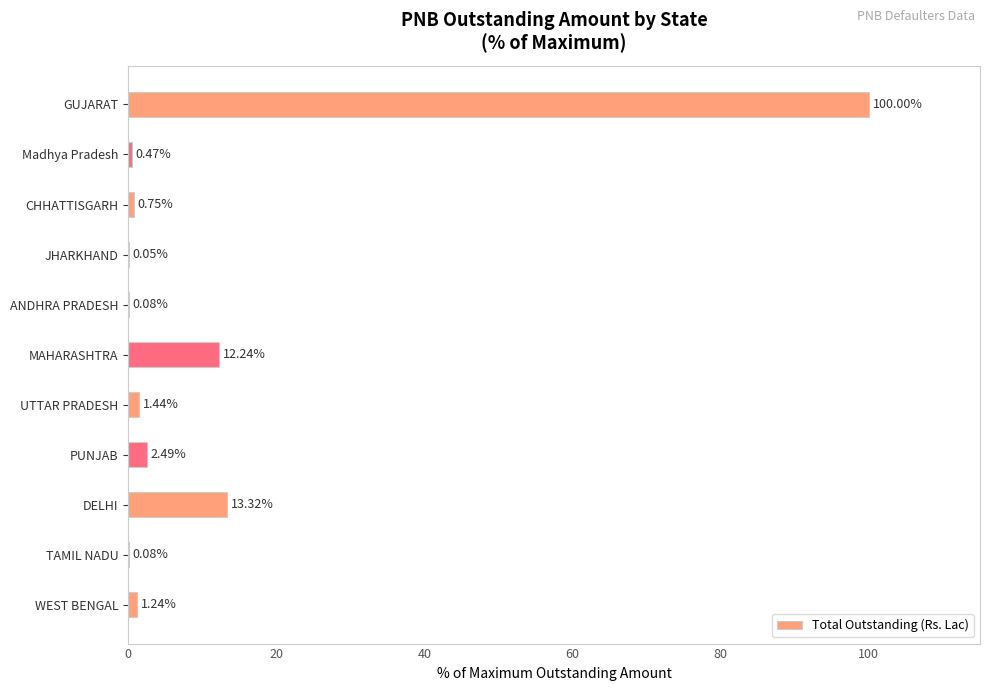

At which label is the value closest to 50?

DELHI